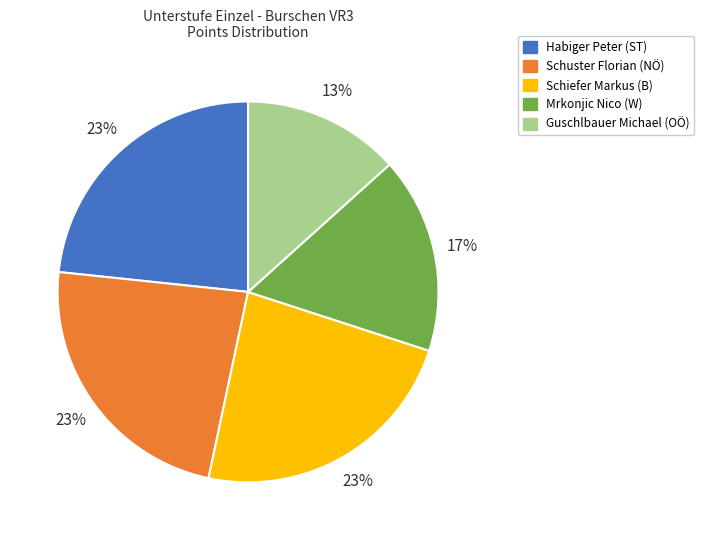

Count the number of slices in the pie.

5